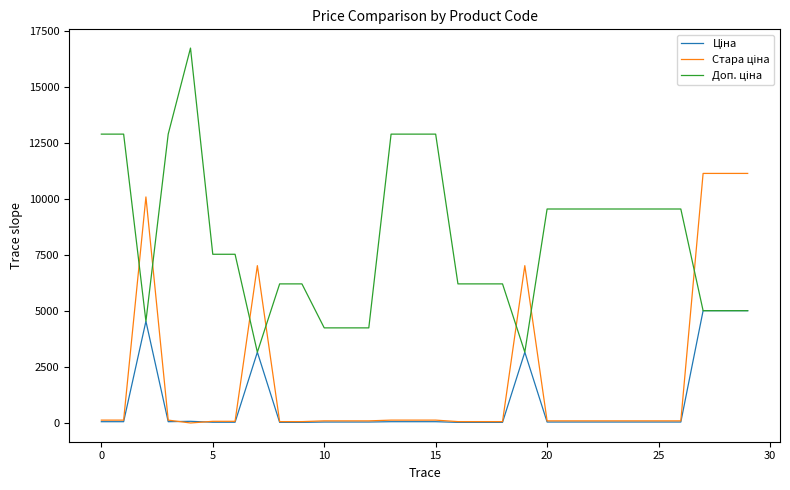

What is the greatest value displayed?

16722.0